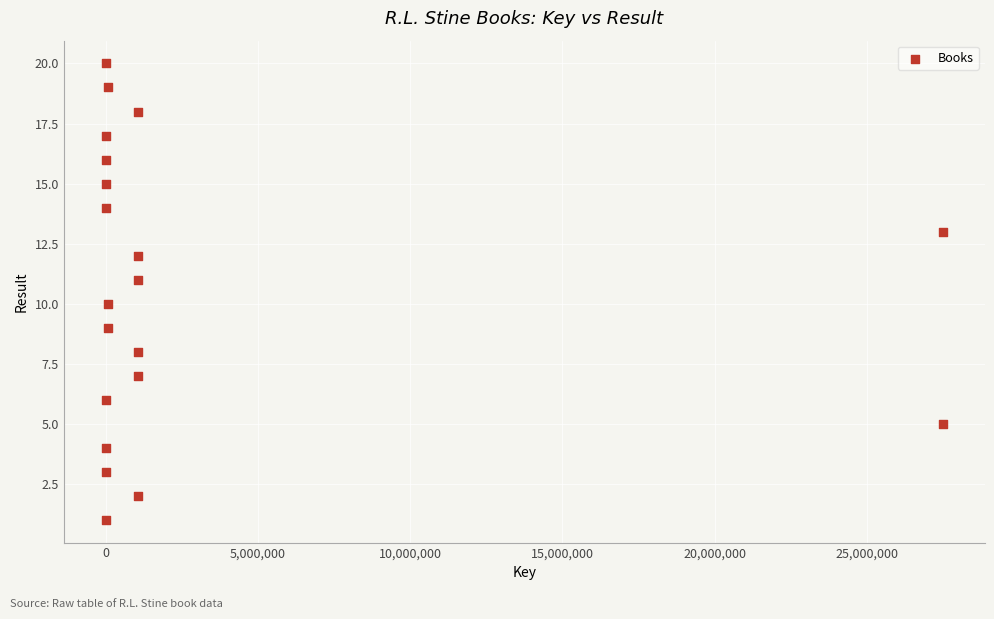

What is the range of Y values (max minus min)?

19